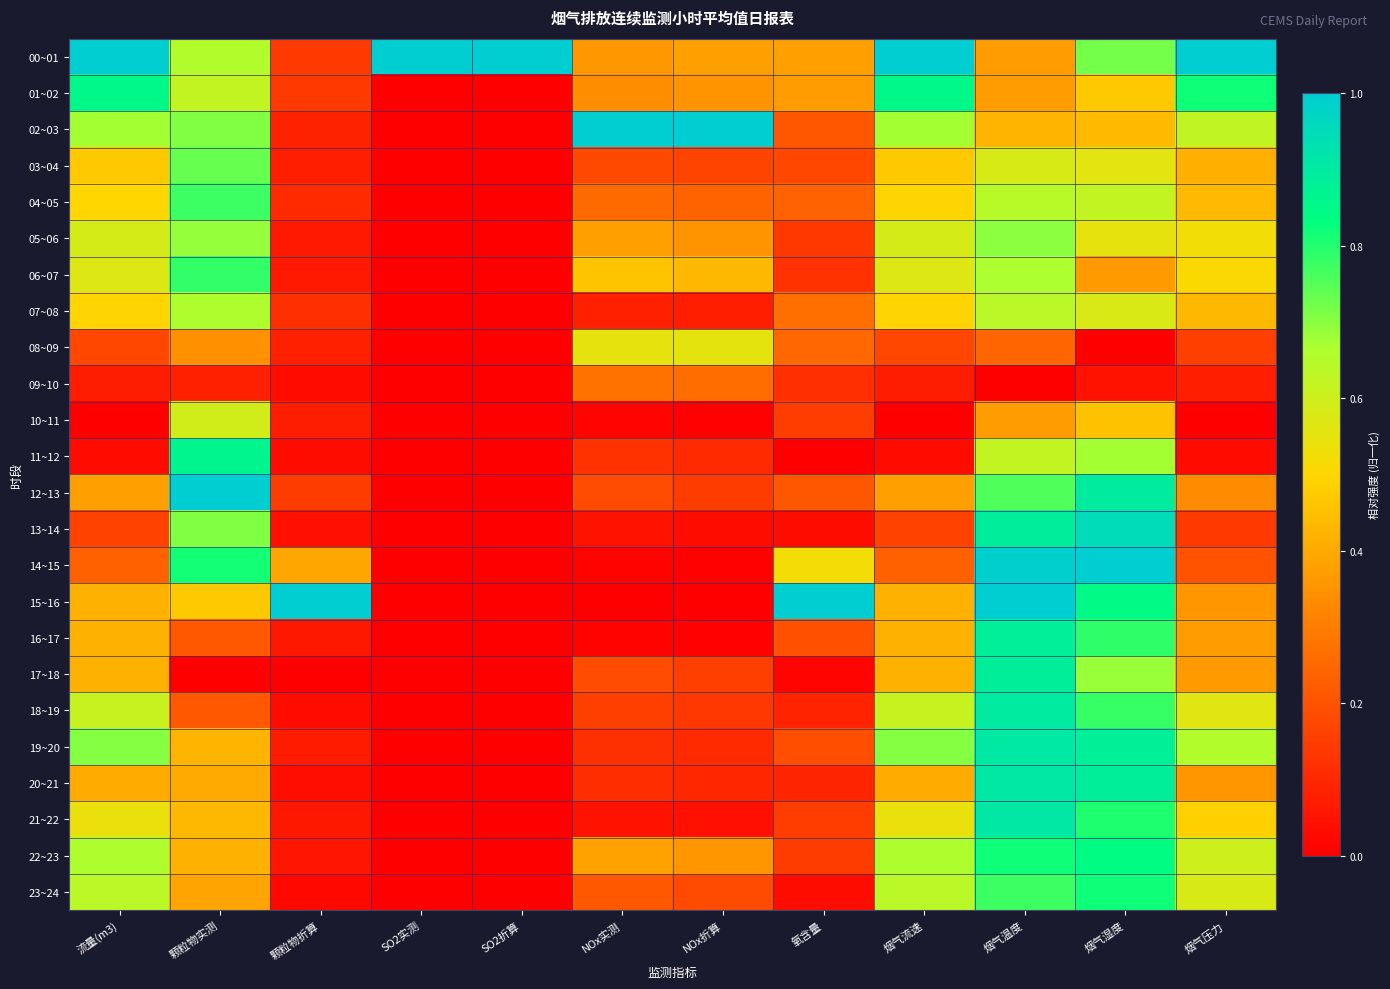

What is the total value across all series at SO2实测?

1.0